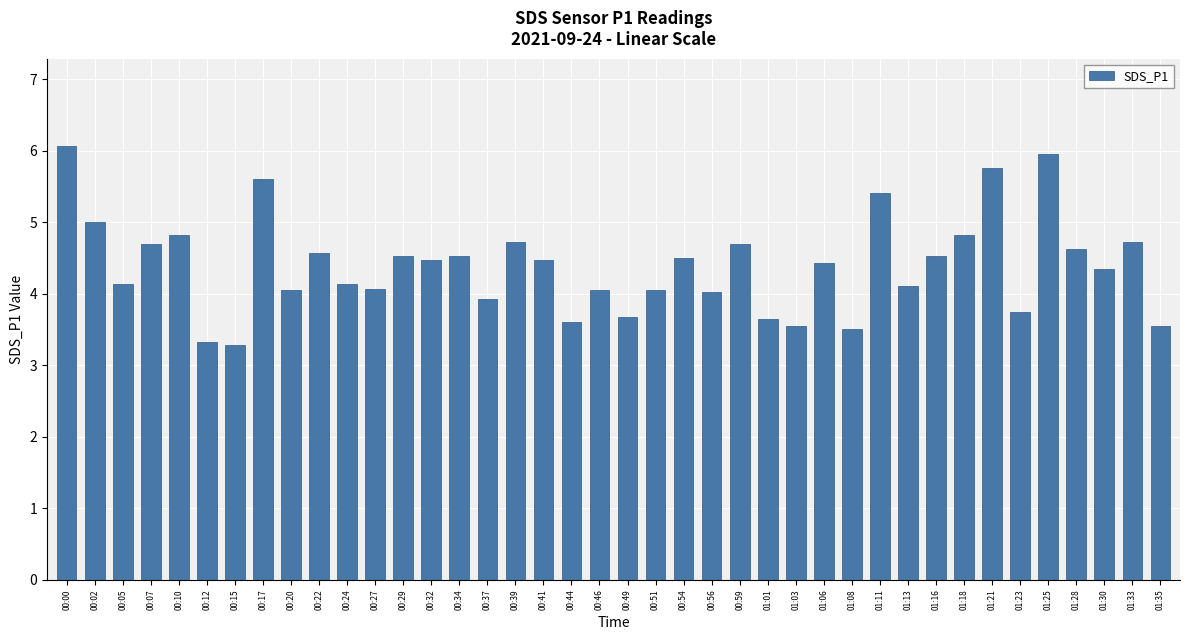

Which category has the highest value across all series?

00:00